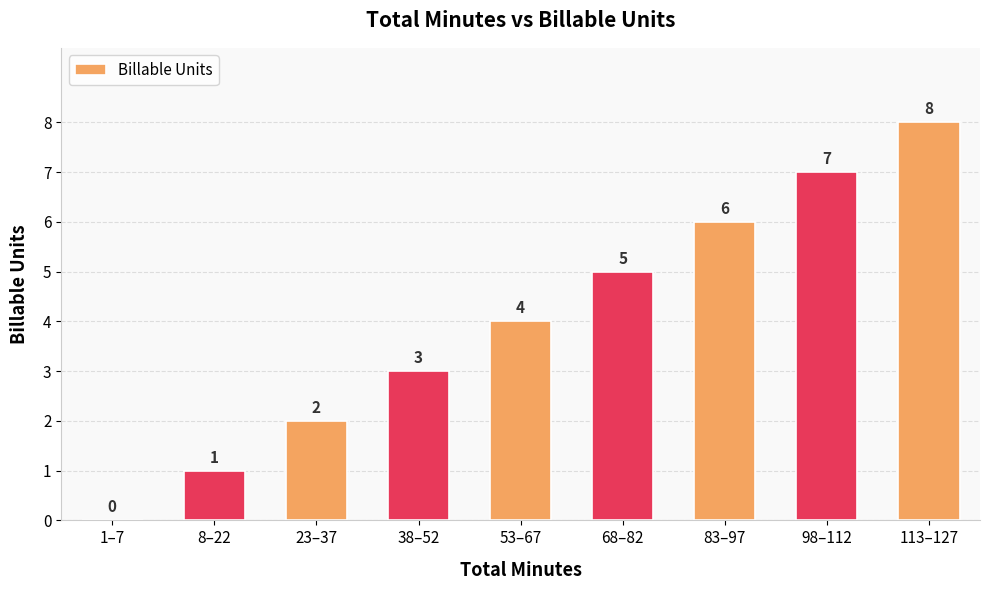

What value does the data have at 113–127?

8